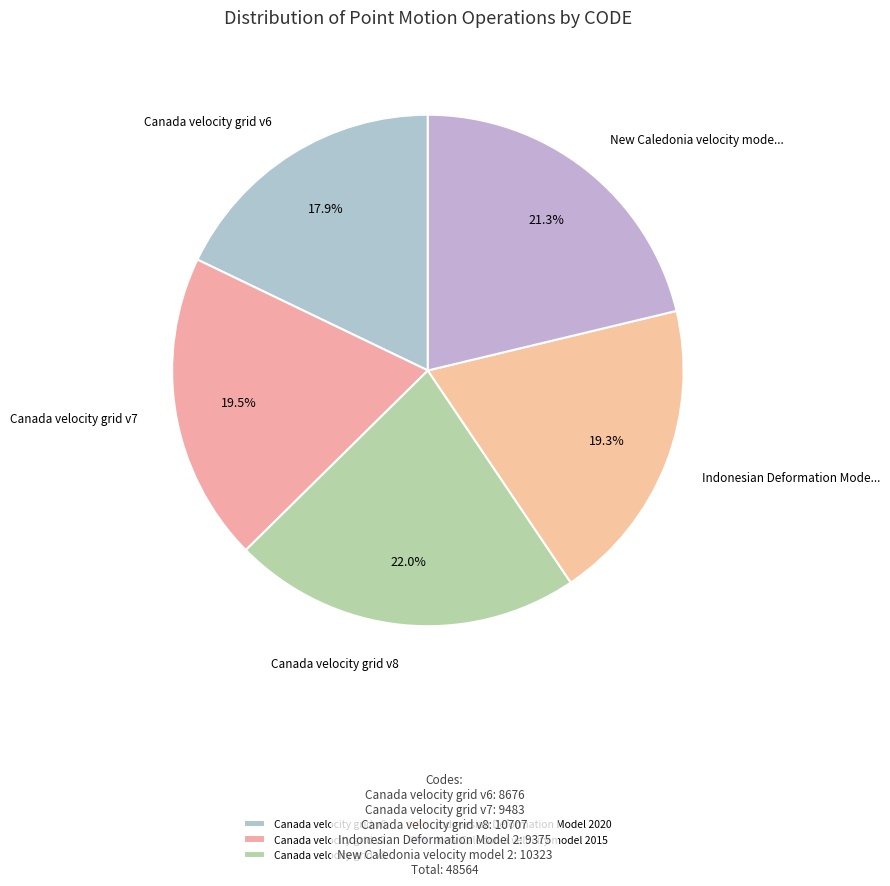

To the nearest percent, what is the difference between the largest and smallest slice percentages?

4%